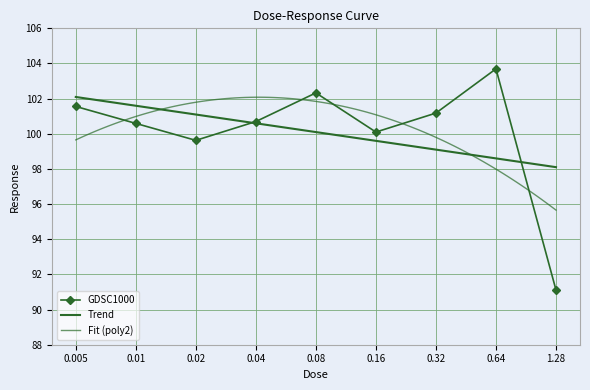

What is the maximum value shown in the chart?

103.7